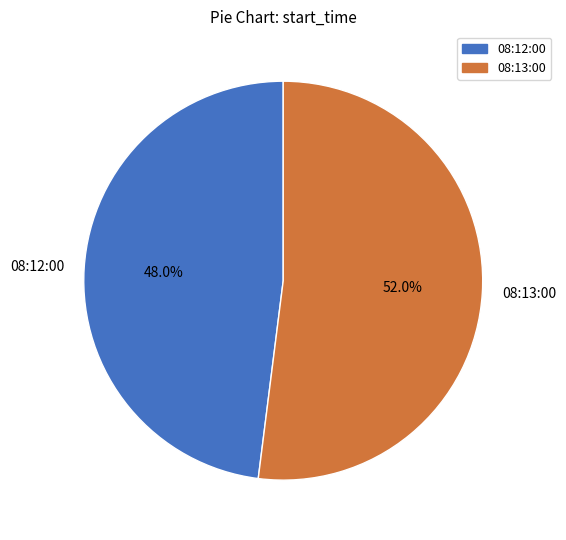

How many slices are in this pie chart?

2